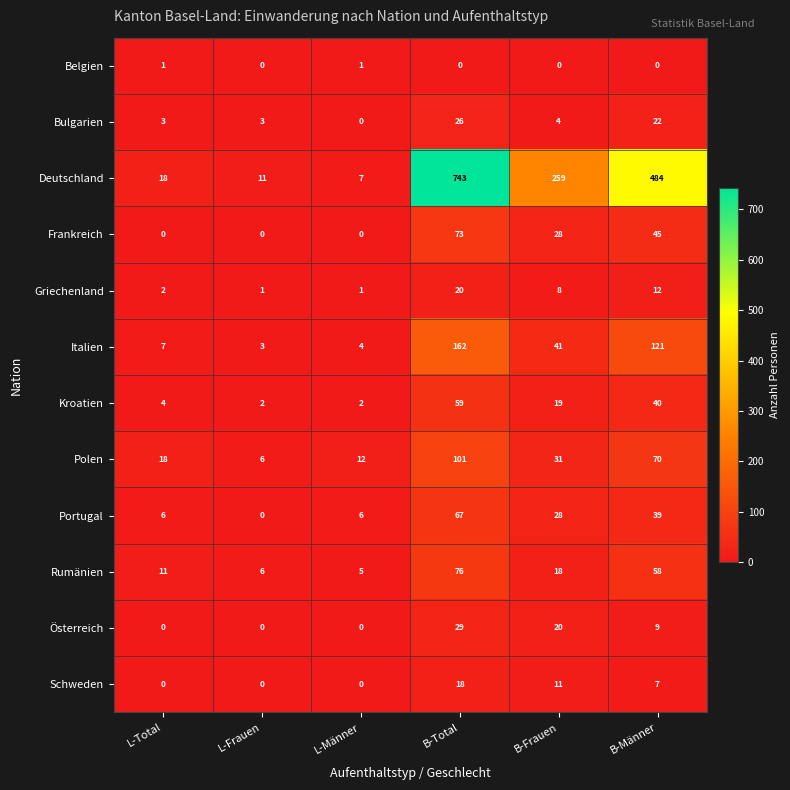

Which series has the largest total across all categories?

Deutschland